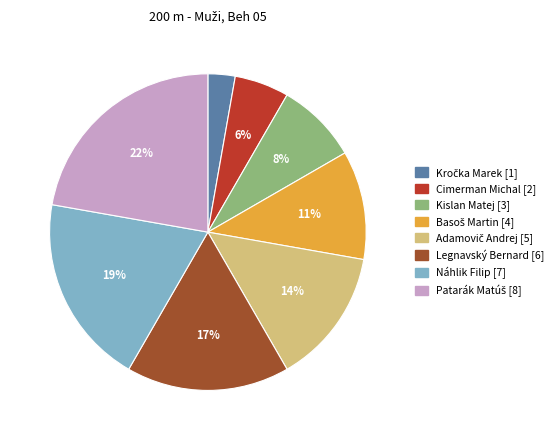

To the nearest percent, what is the difference between the largest and smallest slice percentages?

19%